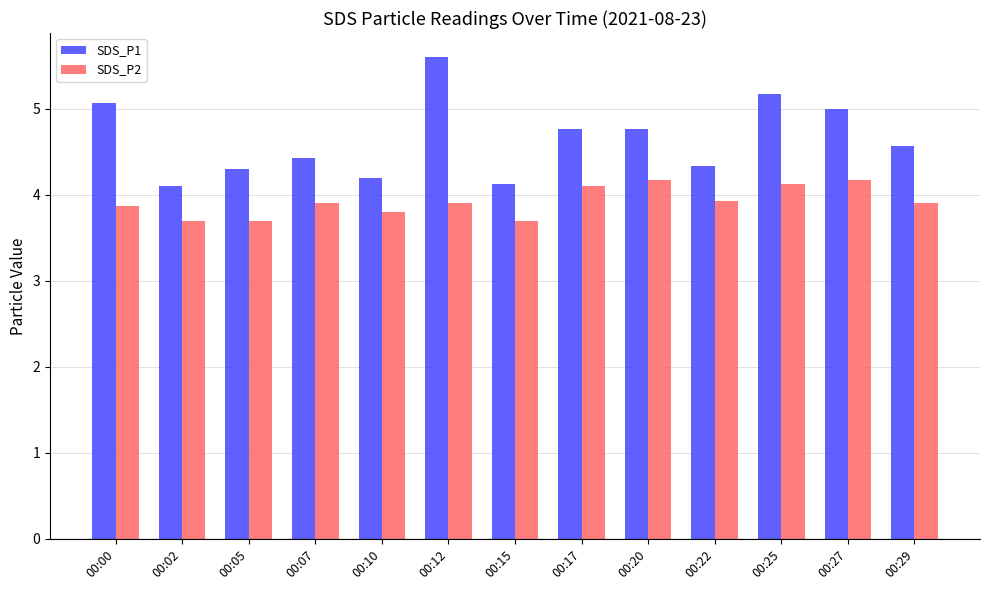

What is the total value across all series at 00:12?

9.5